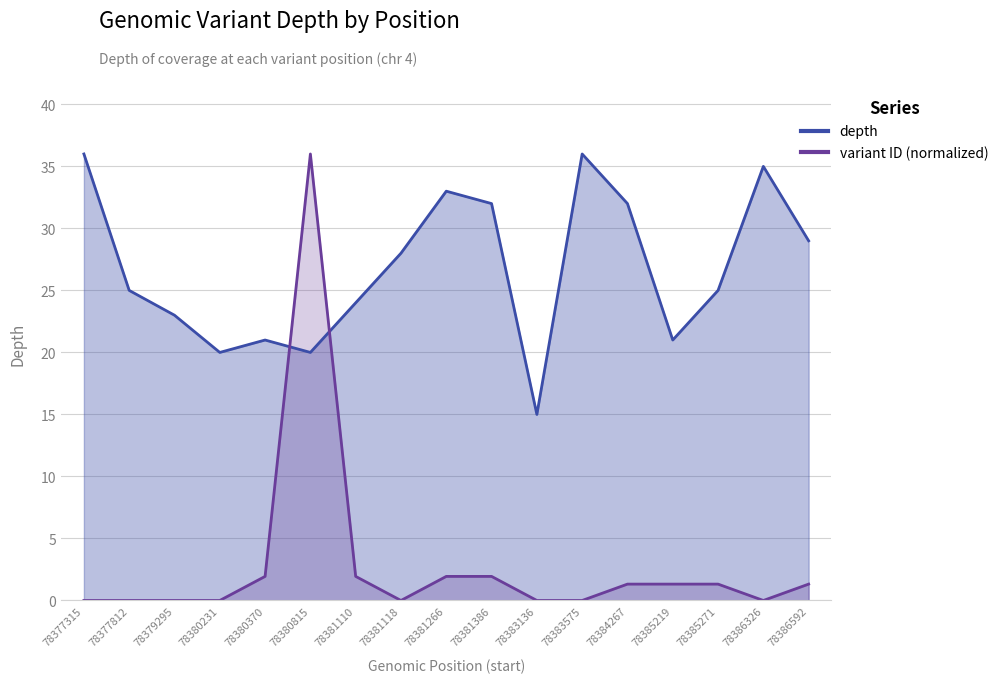

The value of variant ID (scaled) at 78377812 is 0.0. True or false?

False